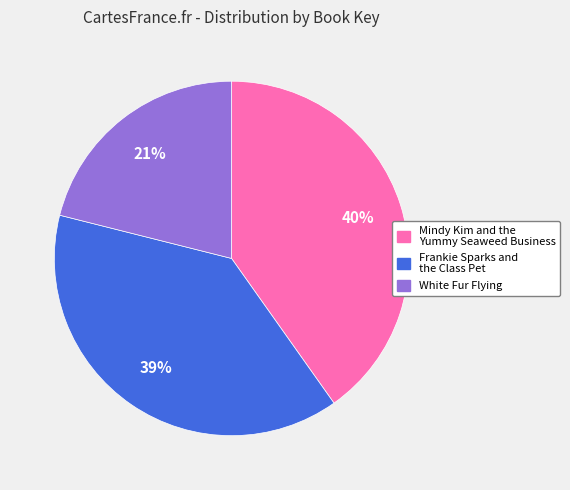

Is the sum of White Fur Flying and Mindy Kim and the Yummy Seaweed Business greater than half?

Yes